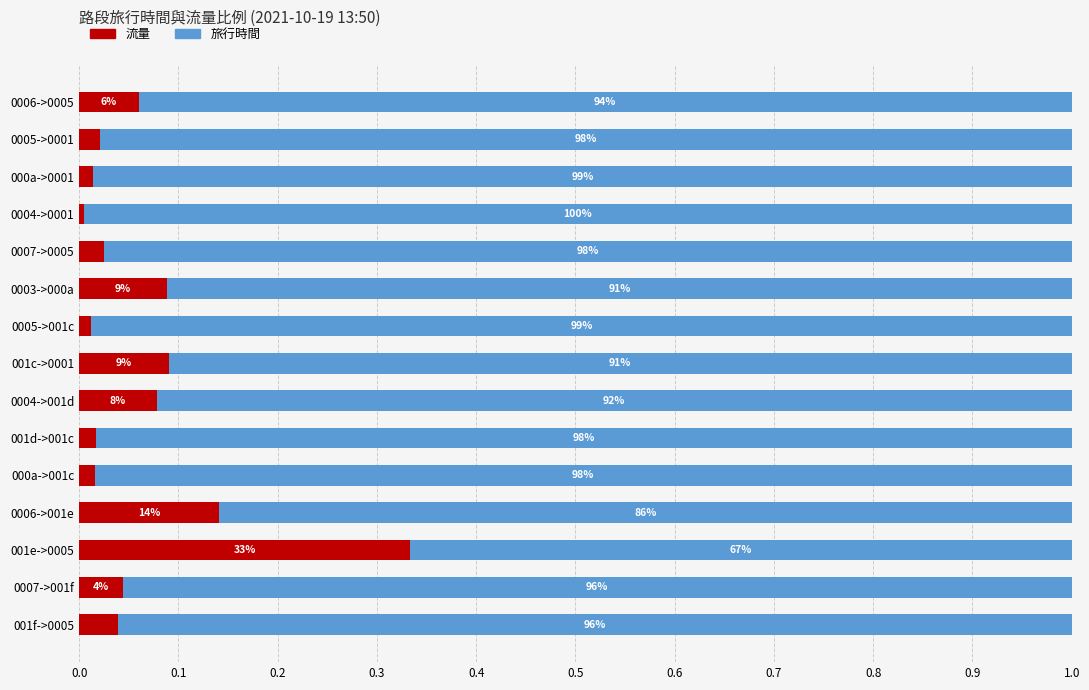

What are all the series names shown in the legend?

流量, 旅行時間